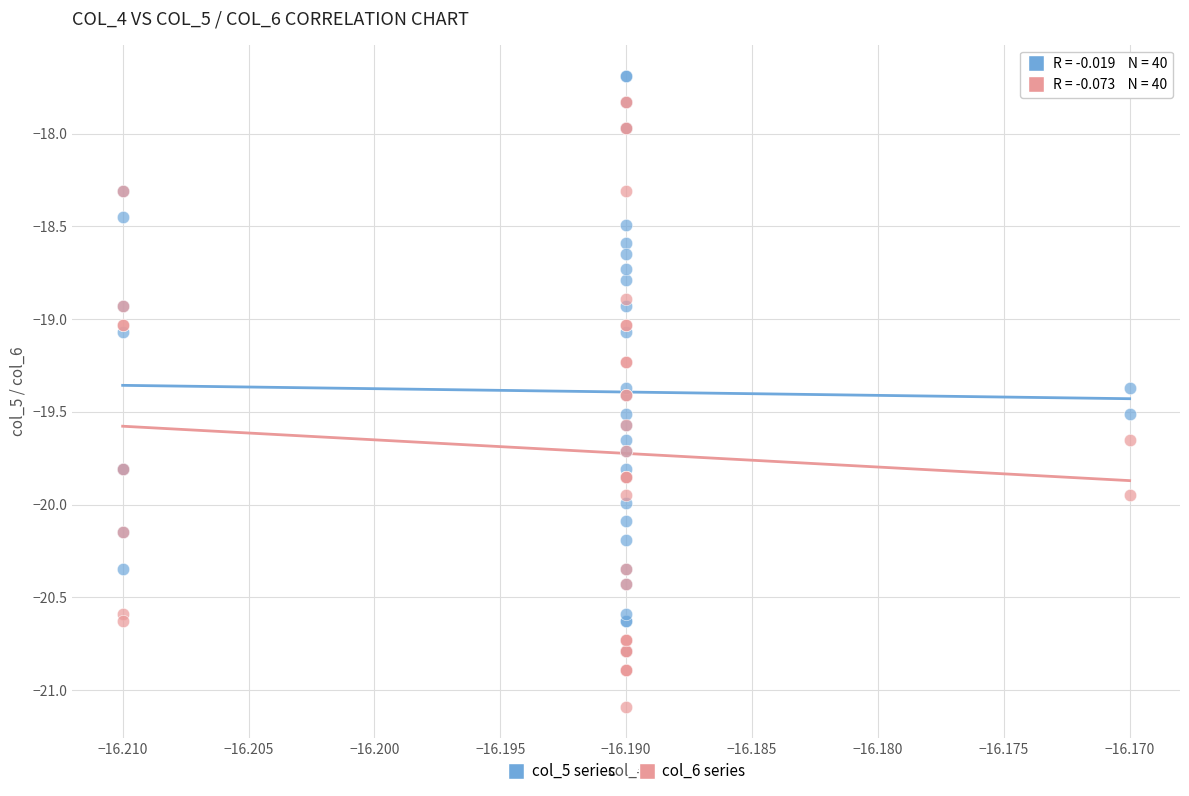

Which series has the widest spread of Y values?

col_6 series